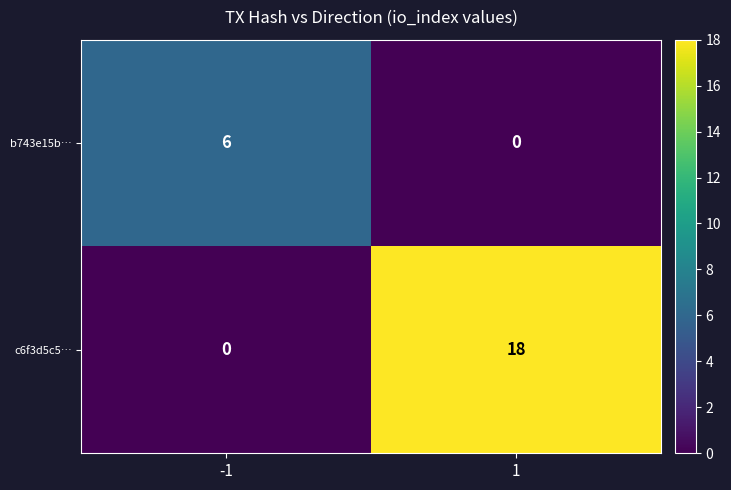

Where is b743e15b… nearest to the value 3?

-1